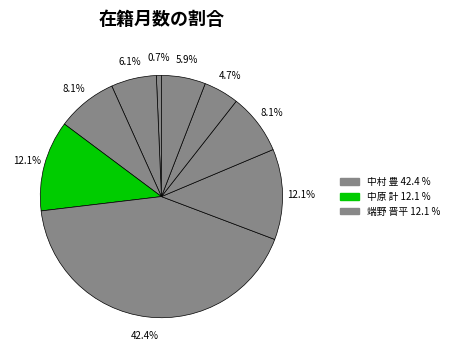

How many slices are in this pie chart?

9